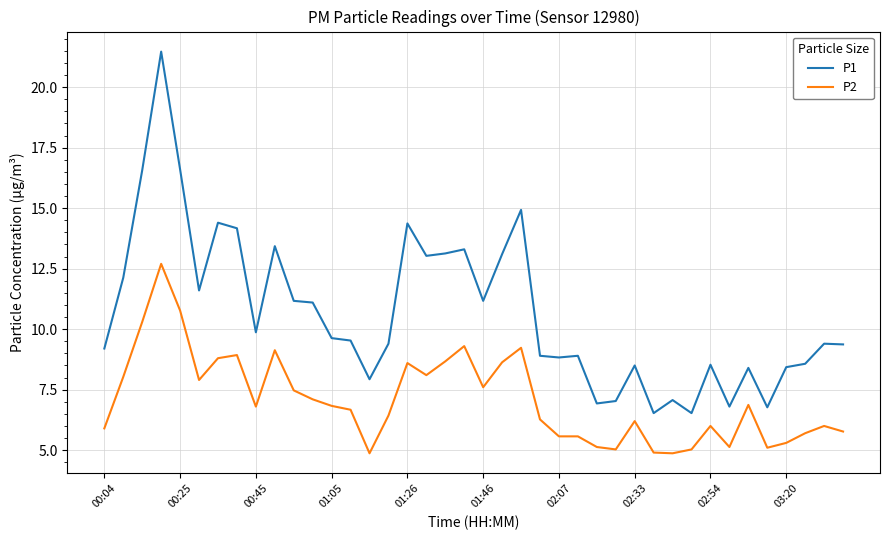

Which series has the largest range (max minus min)?

P1